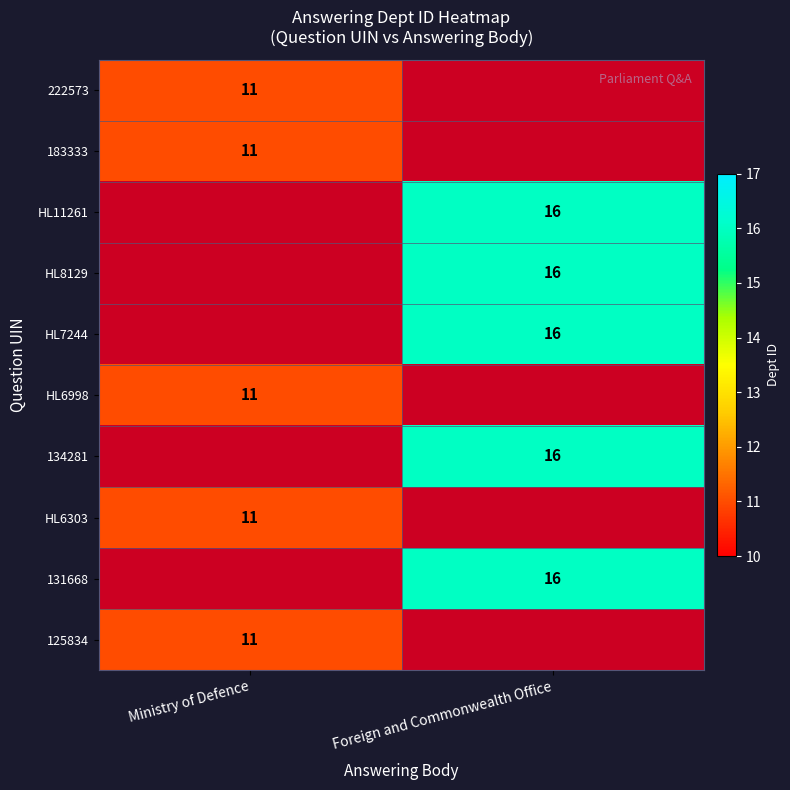

The 125834 series shows 6 at Ministry of Defence. True or false?

False